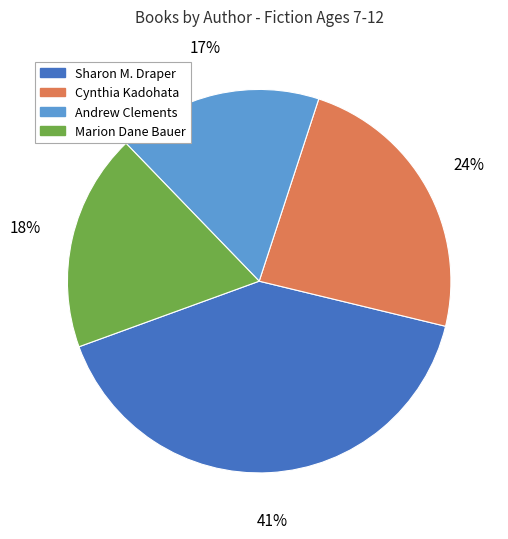

Is it true that Andrew Clements is 31% of the pie?

False